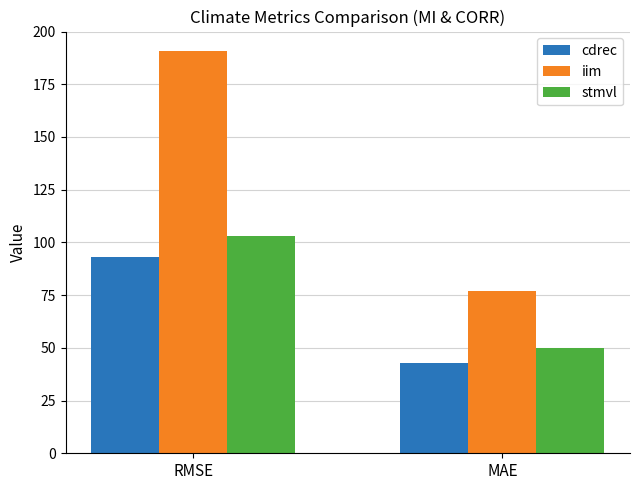

Rank the series at MAE from lowest to highest value.

cdrec, stmvl, iim